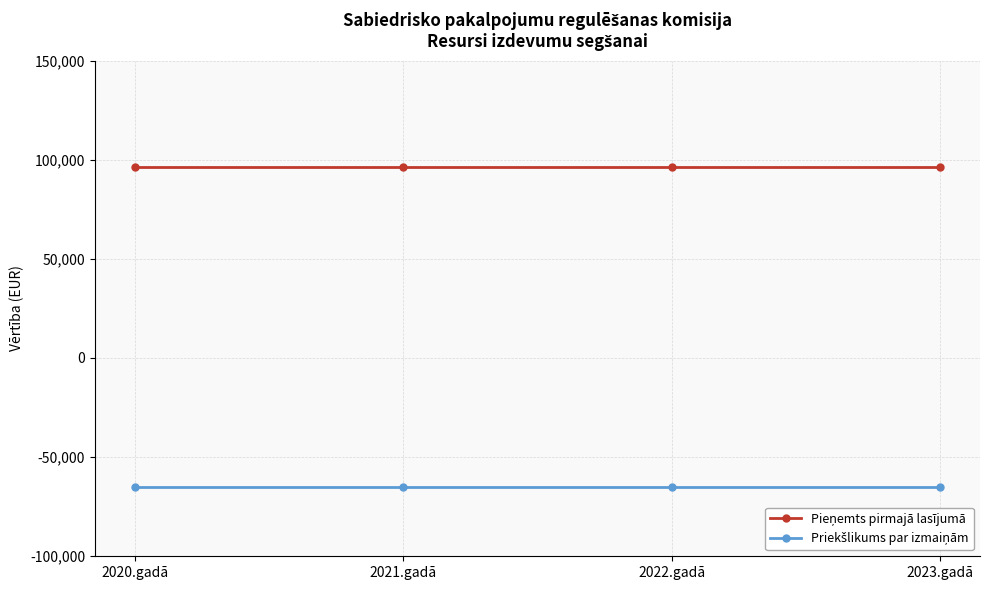

What is the difference between the highest and lowest values at 2023.gadā?

161080